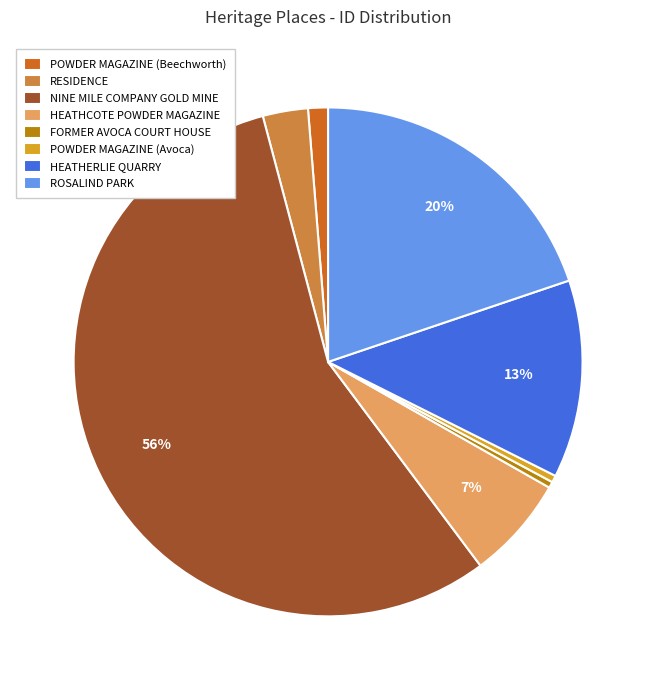

Is the sum of POWDER MAGAZINE (Beechworth) and HEATHERLIE QUARRY greater than half?

No